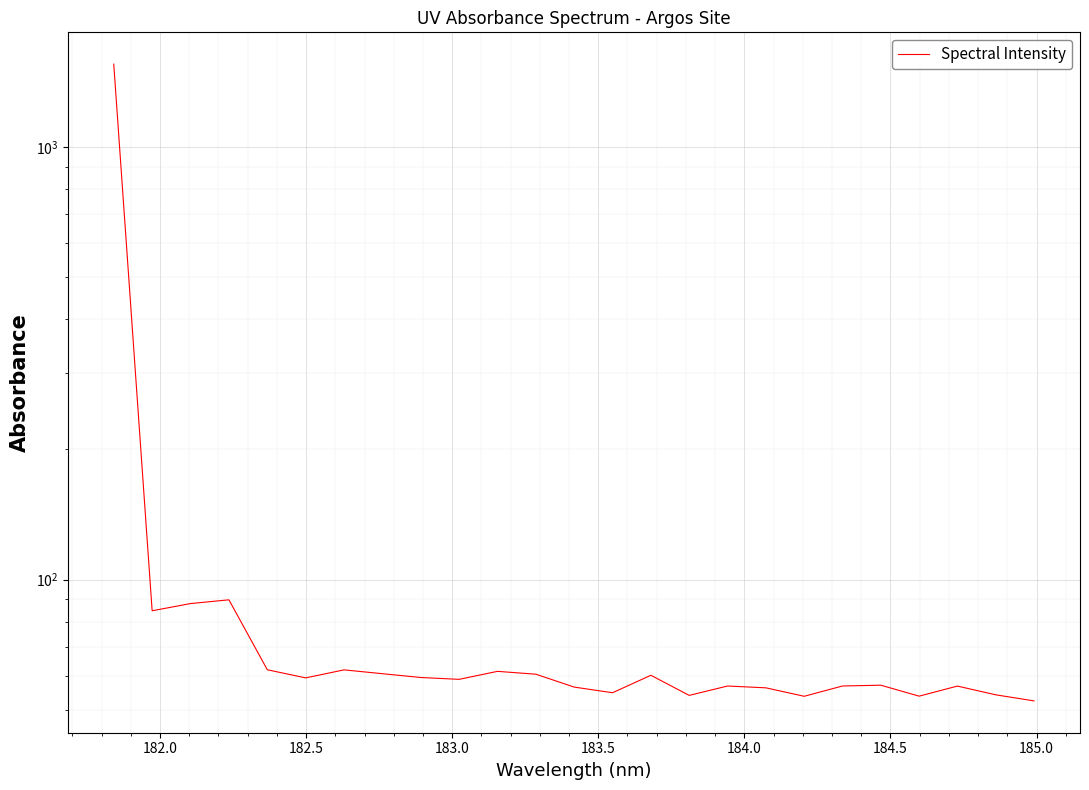

What is the difference between the maximum and minimum values?

1503.1